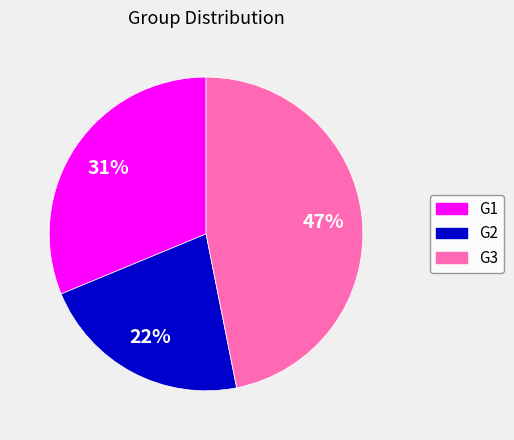

Which has a higher value, G3 or G2?

G3